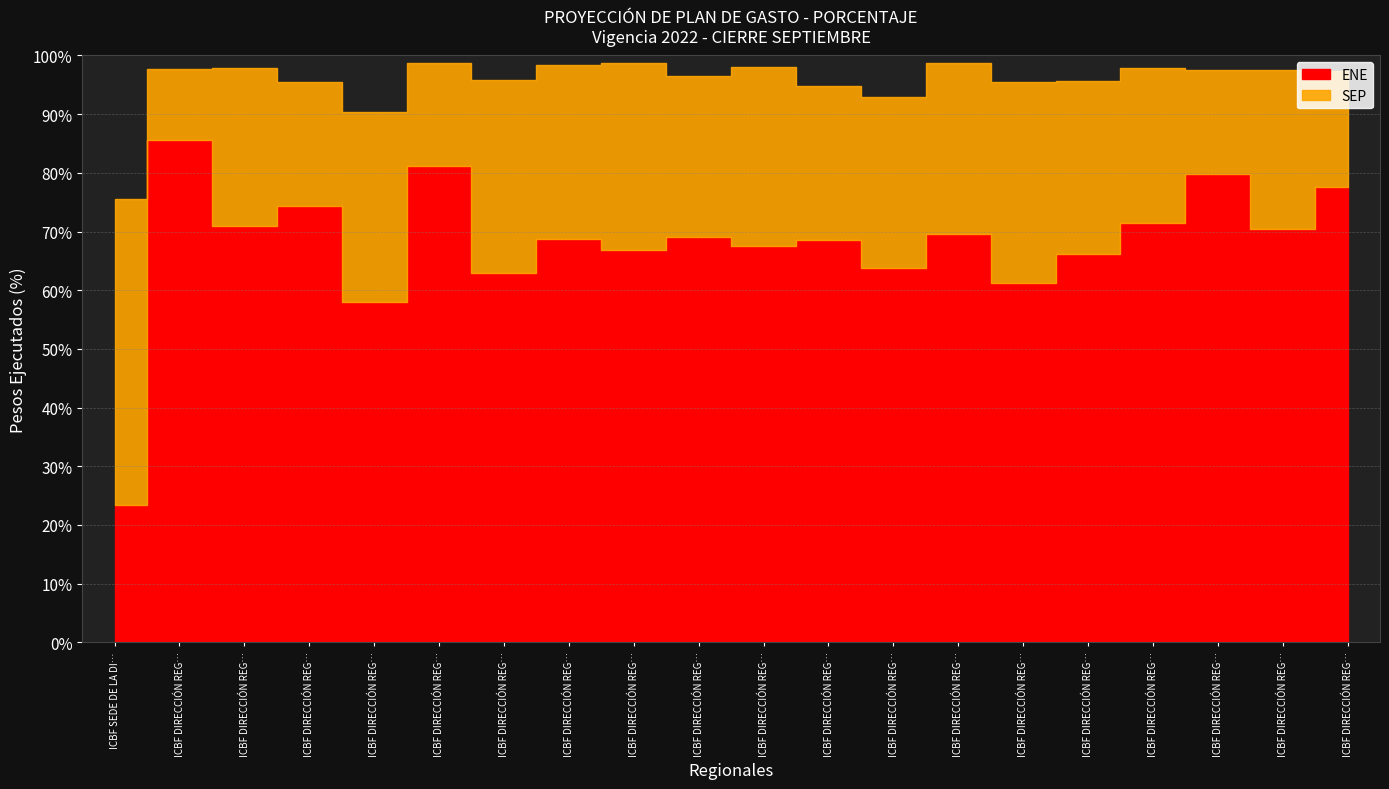

How many ENE values are between 0 and 1?

20